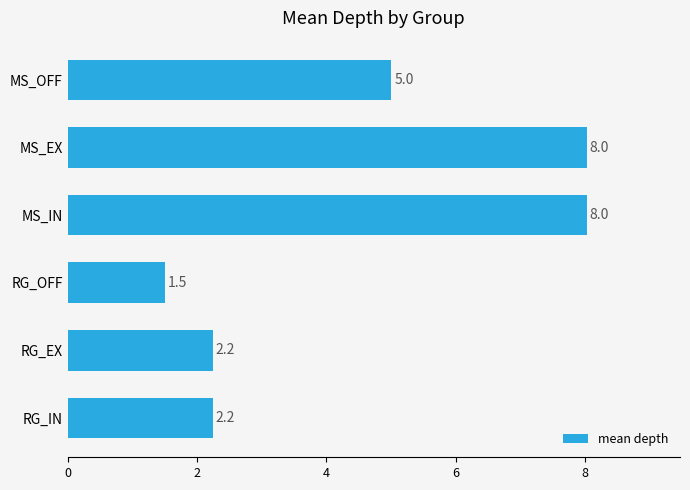

Which has a higher value, MS_EX or RG_OFF?

MS_EX